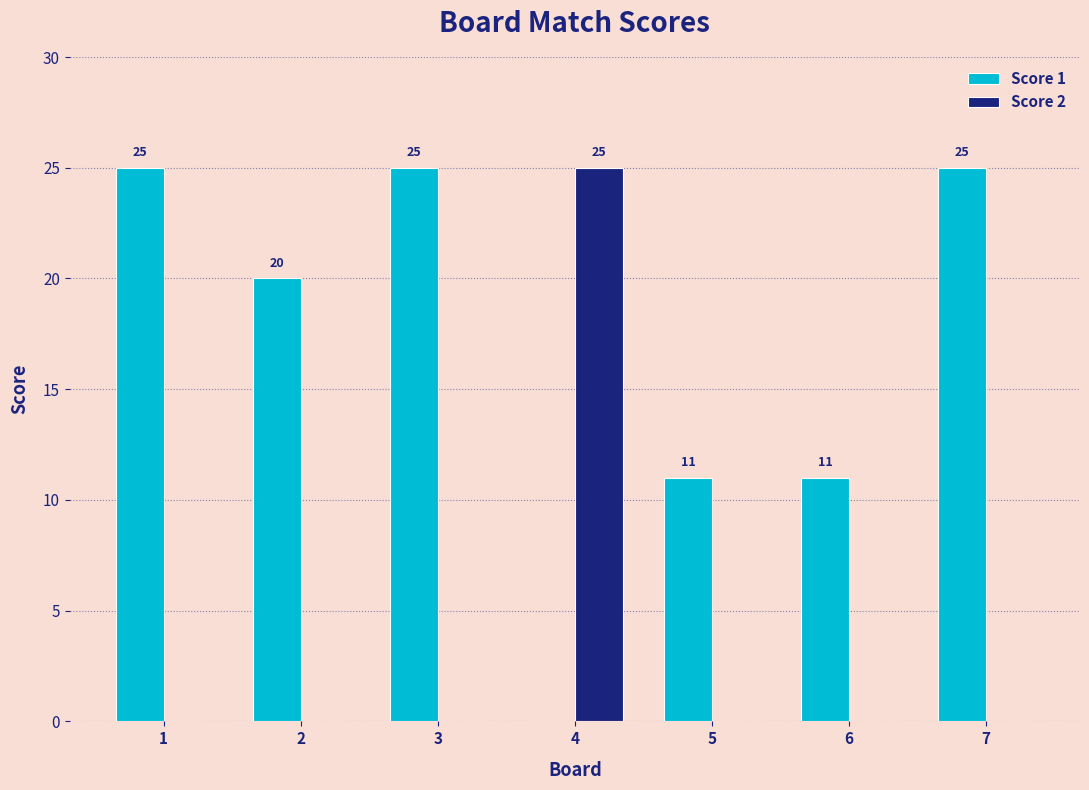

Count the number of categories in the chart.

7